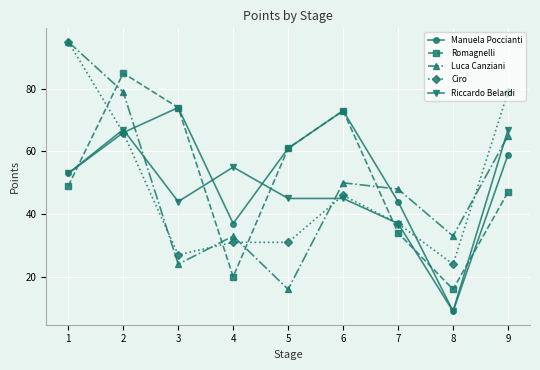

What is the difference between the maximum and minimum values in the Ciro series?

71